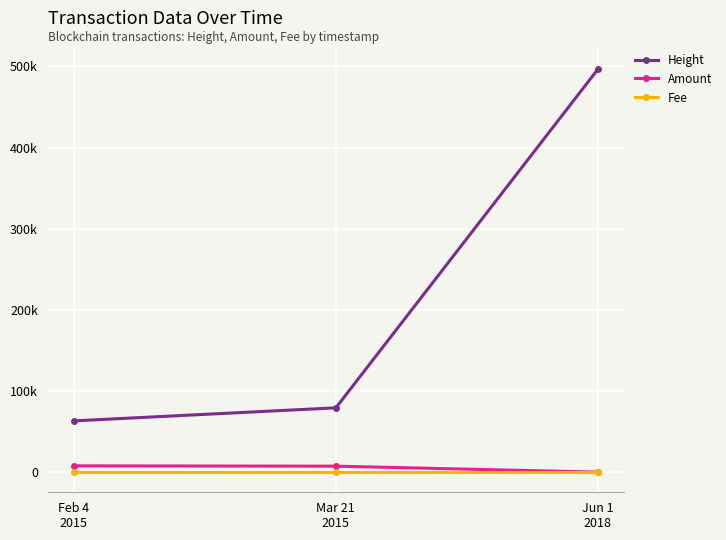

What are all the series names shown in the legend?

Height, Amount, Fee